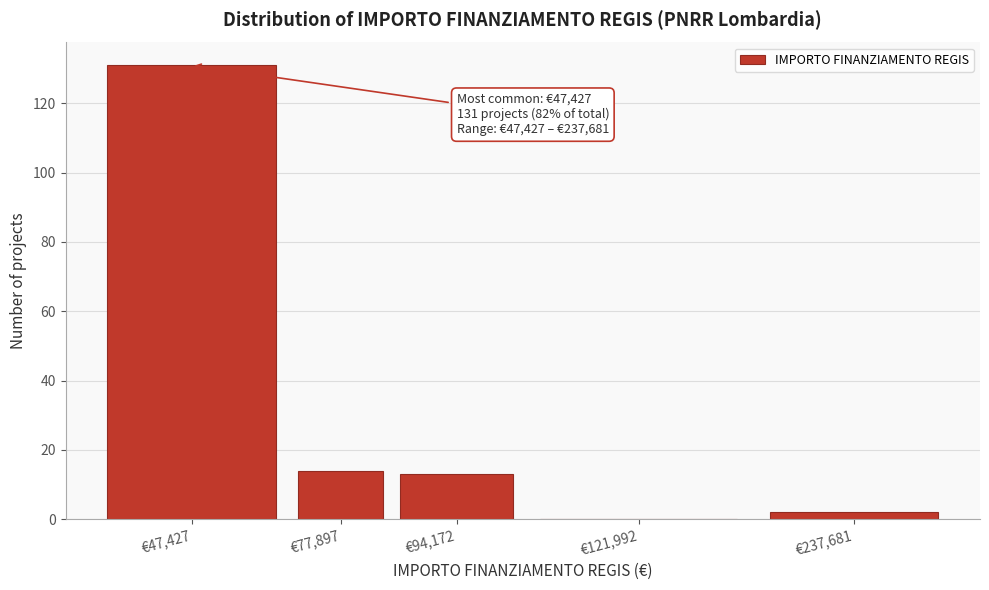

Reading left to right, what are all the values shown in this chart?

€47,427=131	€77,897=14	€94,172=13	€121,992=0	€237,681=2